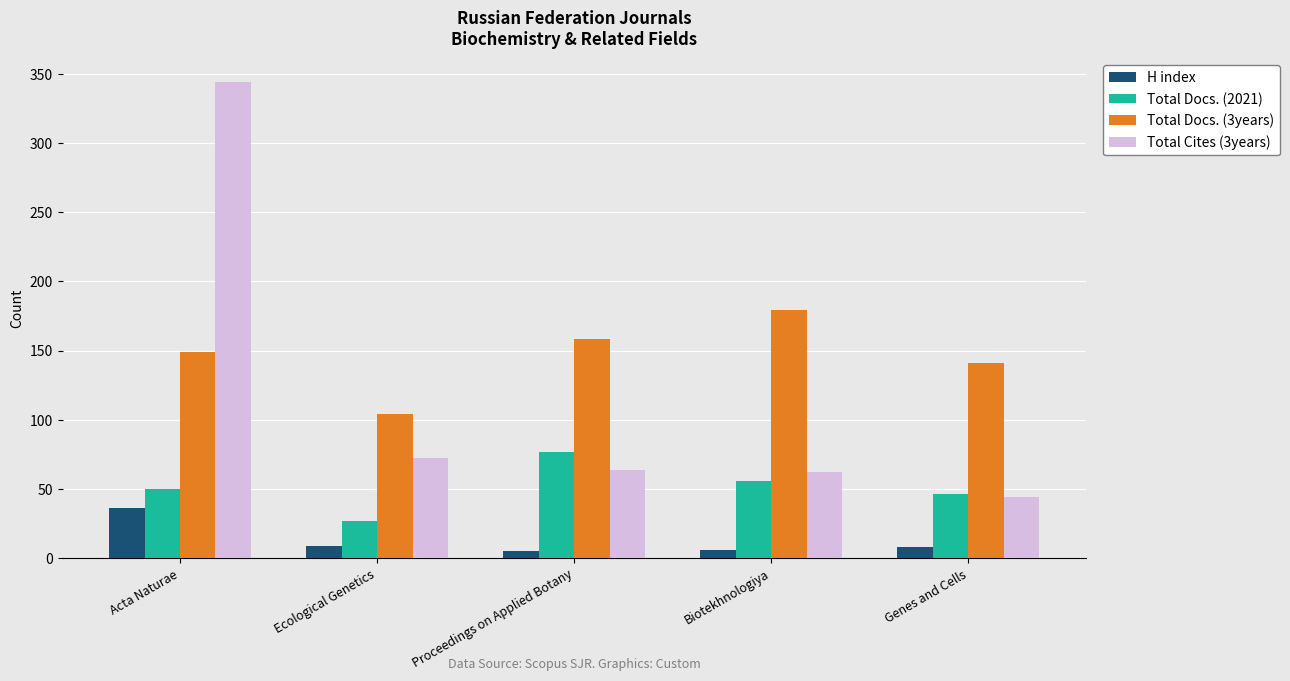

Which series has the largest range (max minus min)?

Total Cites (3years)